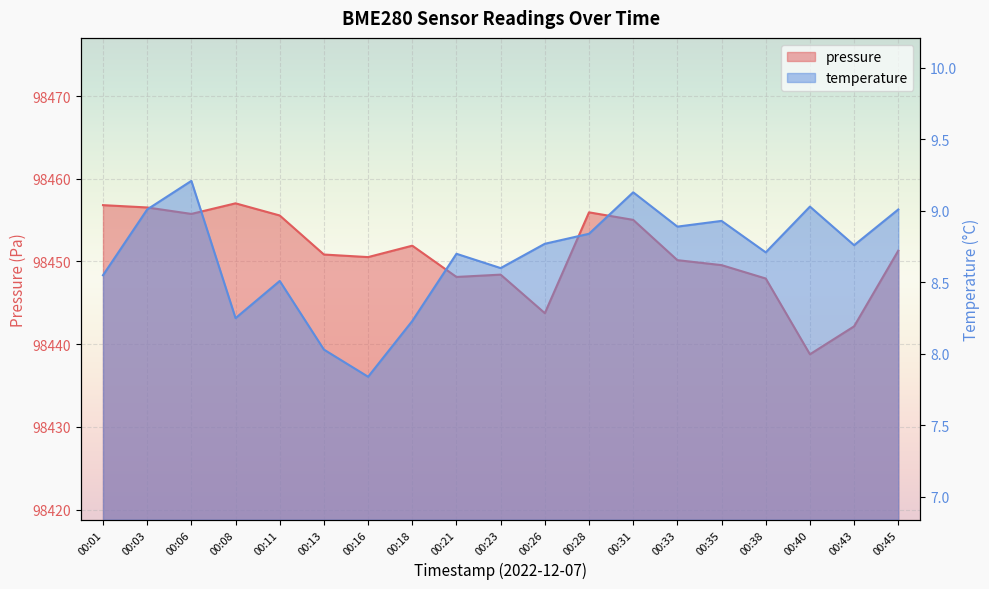

True or false: pressure and temperature intersect in this chart.

False